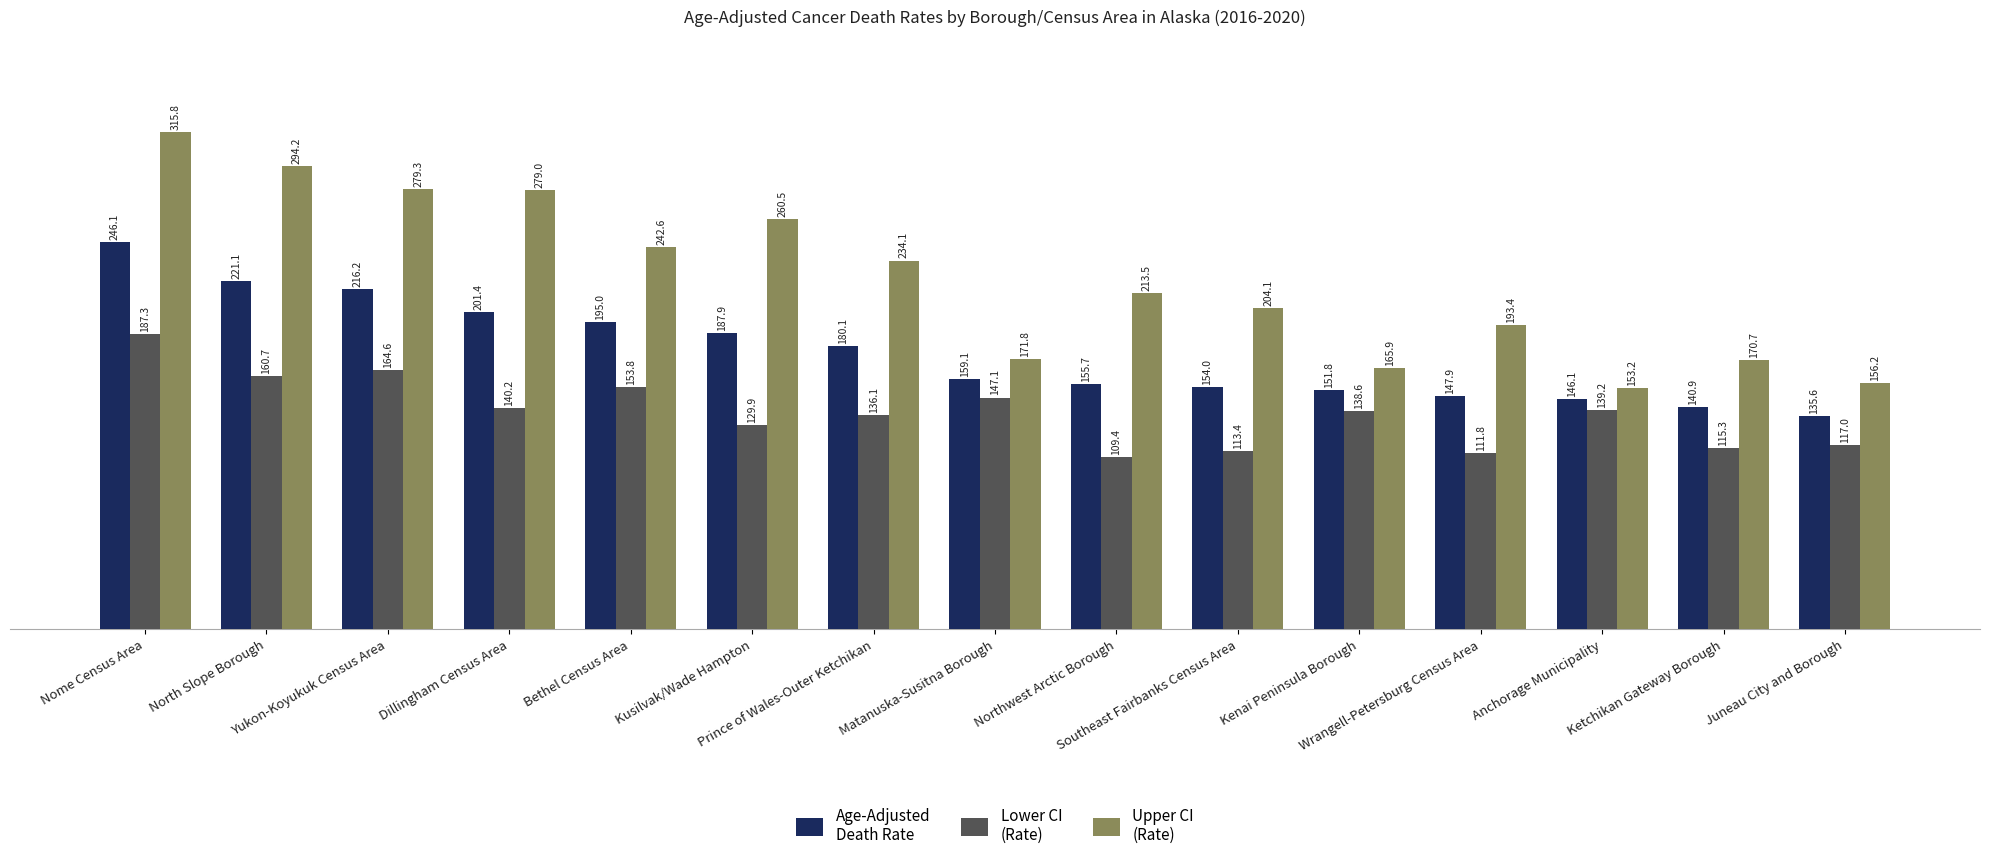

What is the maximum value shown in the chart?

315.8